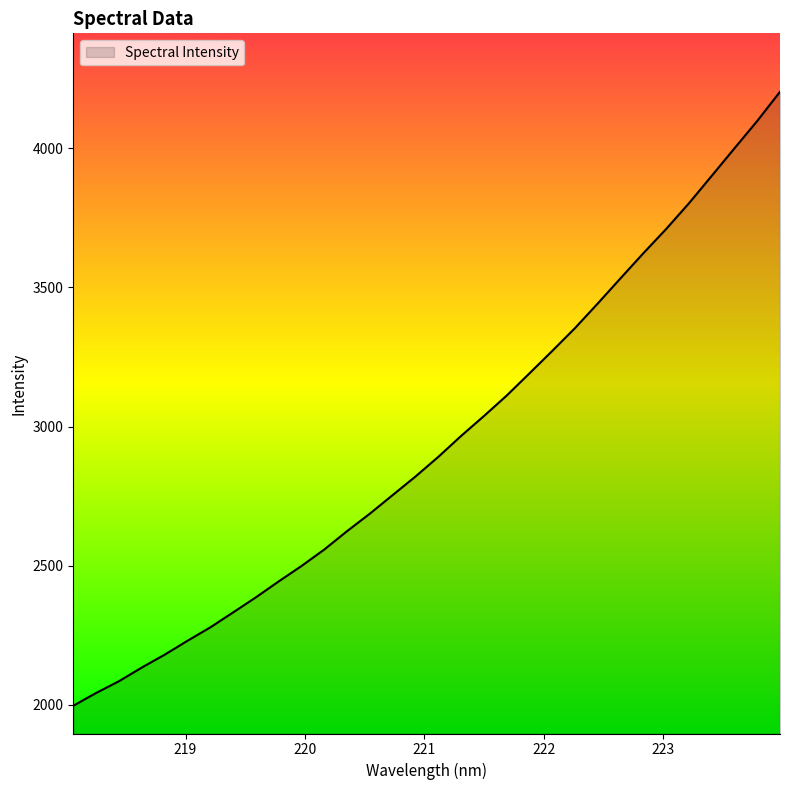

What is the greatest value displayed?

4203.9